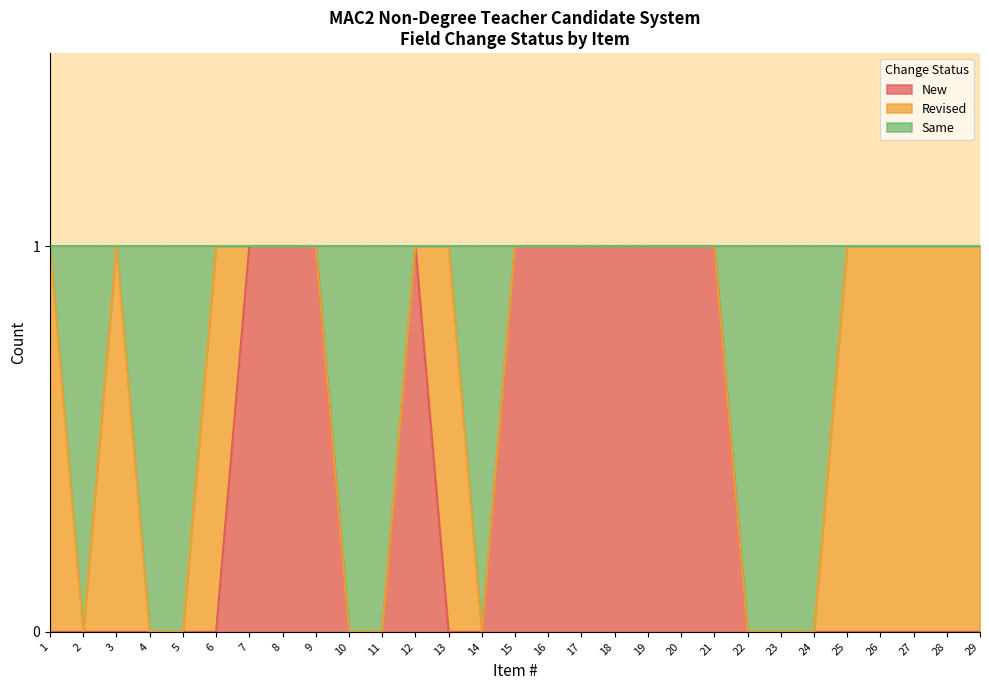

True or false: New has a value of -1 at 10.

False